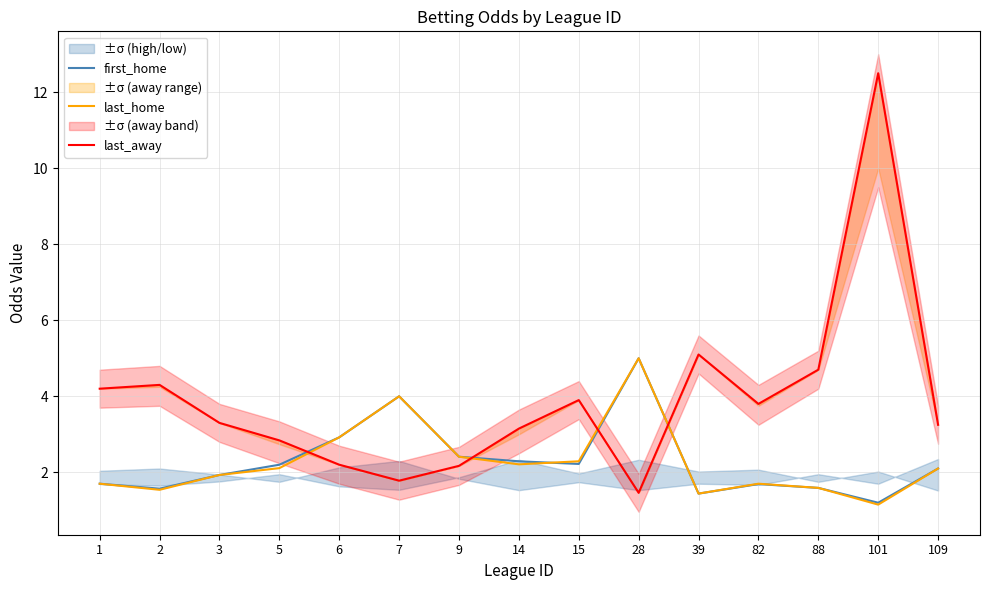

What is the difference between the second highest and second lowest values in the first_home series?

2.6